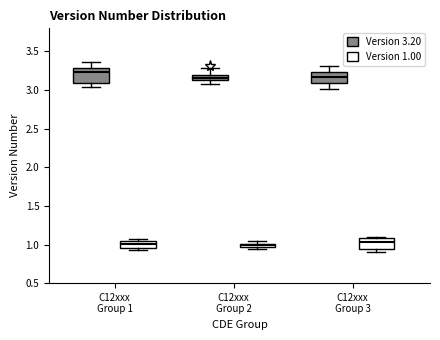

Where is the lower edge of the box for C12xxx Group 2 (Version 1.00) on the y-axis? The values are not printed on the chart, so give them approximately, as read against the axis.

0.95